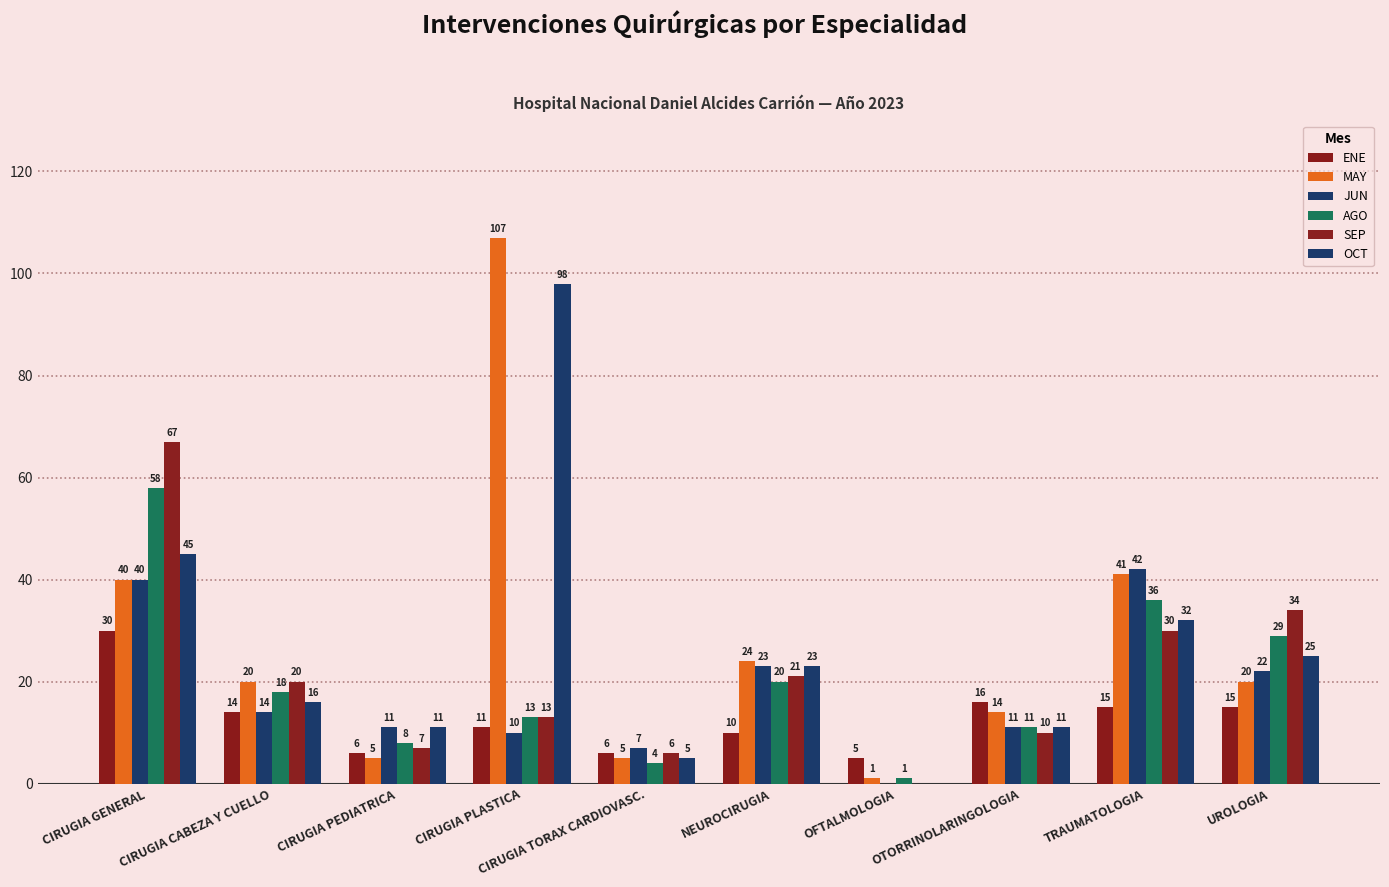

What is the total value across all series at NEUROCIRUGIA?

121